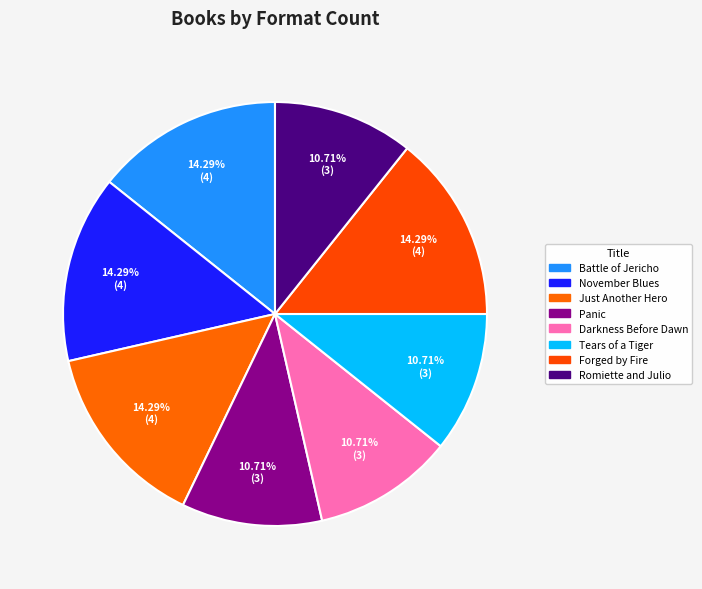

How many segments does this pie chart have?

8